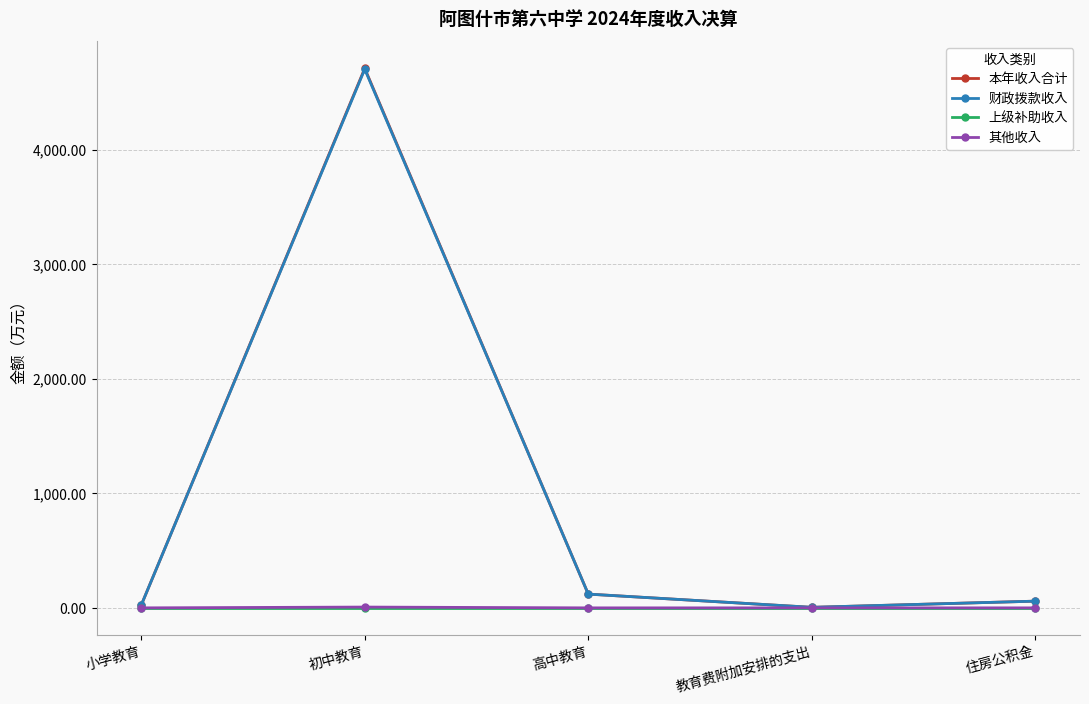

How many categories are shown in the chart?

5